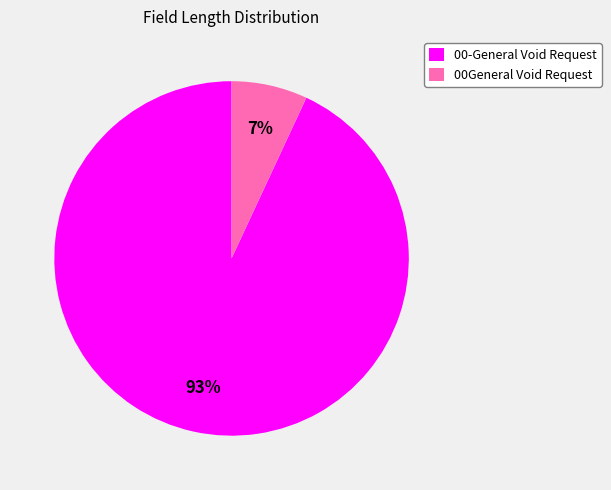

Count the number of slices in the pie.

2